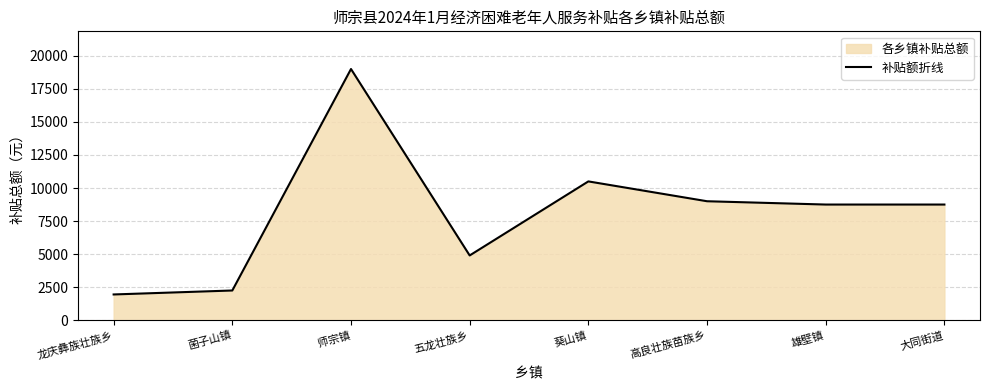

How many points are lower than both their immediate neighbors (excluding endpoints)?

1